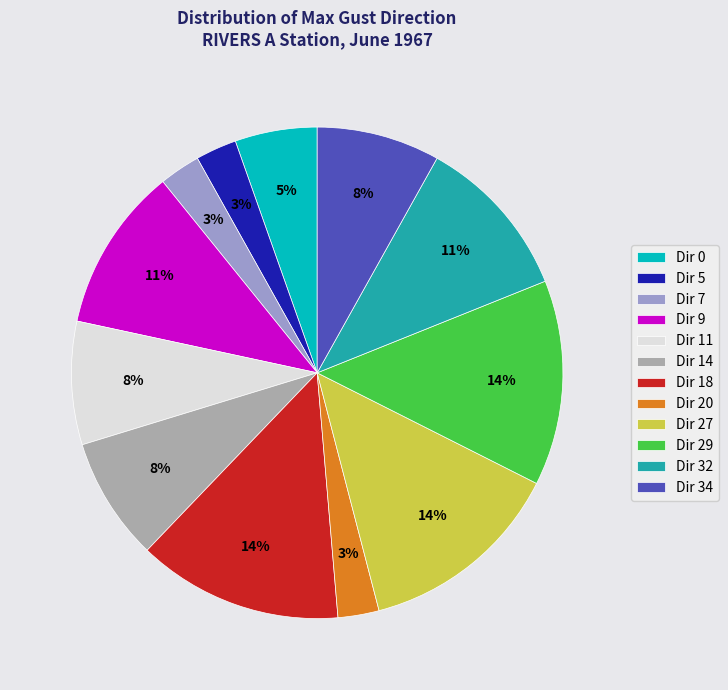

Is it true that Dir 34 is 1% of the pie?

False